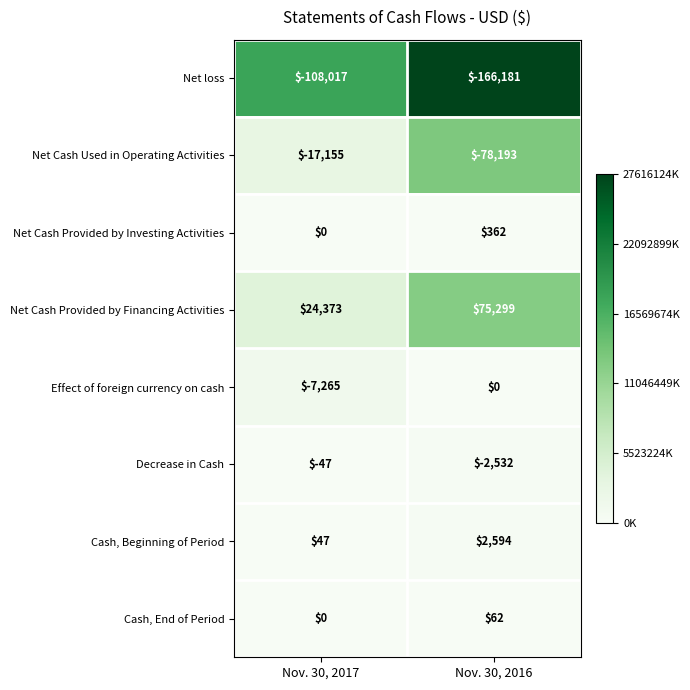

Read the Net loss value at Nov. 30, 2017, to the nearest 10.

-108020